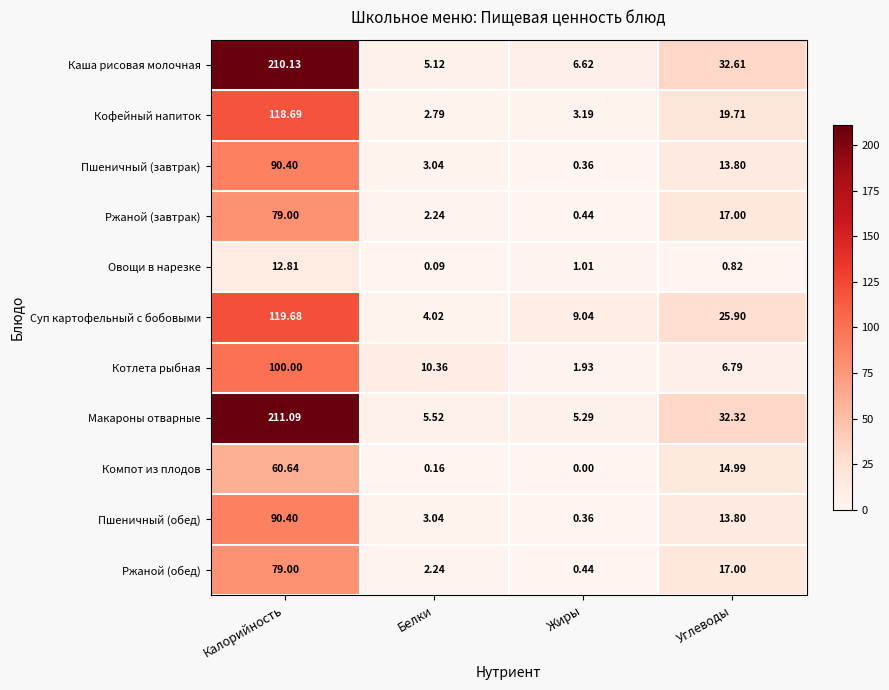

List the labels in order of Ржаной (завтрак) value, largest first.

Калорийность, Углеводы, Белки, Жиры